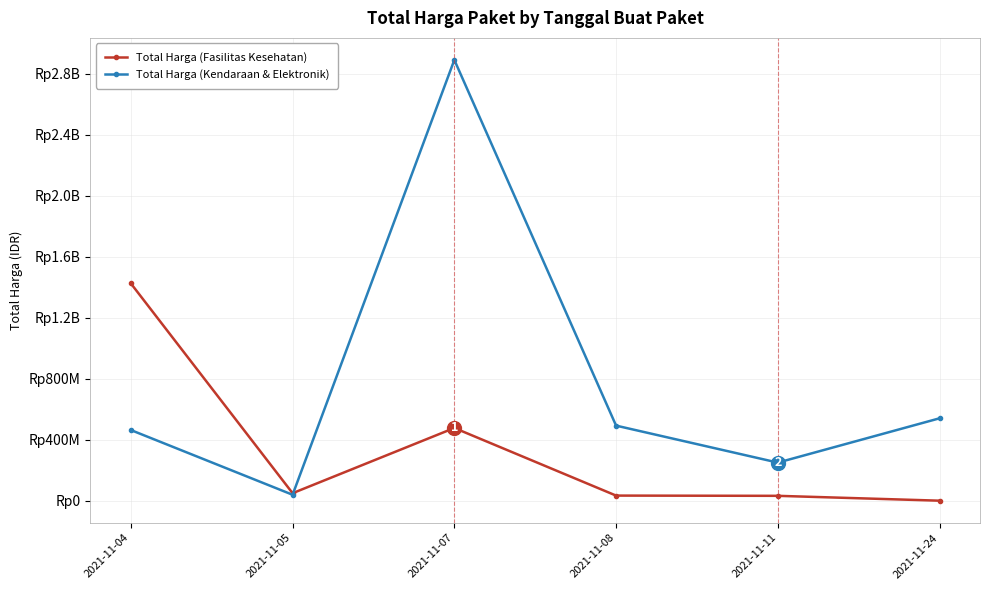

True or false: Total Harga (Fasilitas Kesehatan) and Total Harga (Kendaraan & Elektronik) intersect in this chart.

True